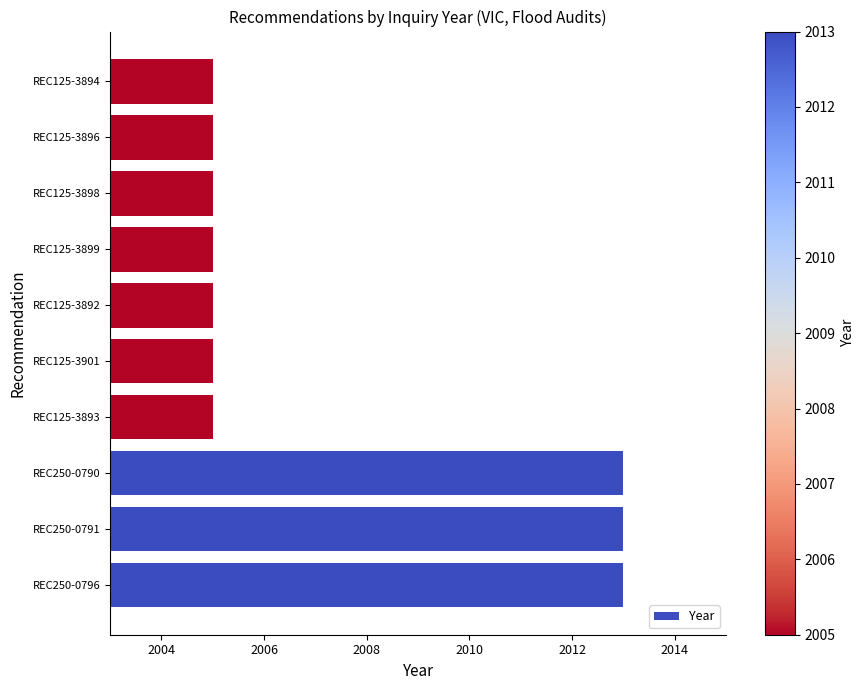

How many data points does each series have?

10